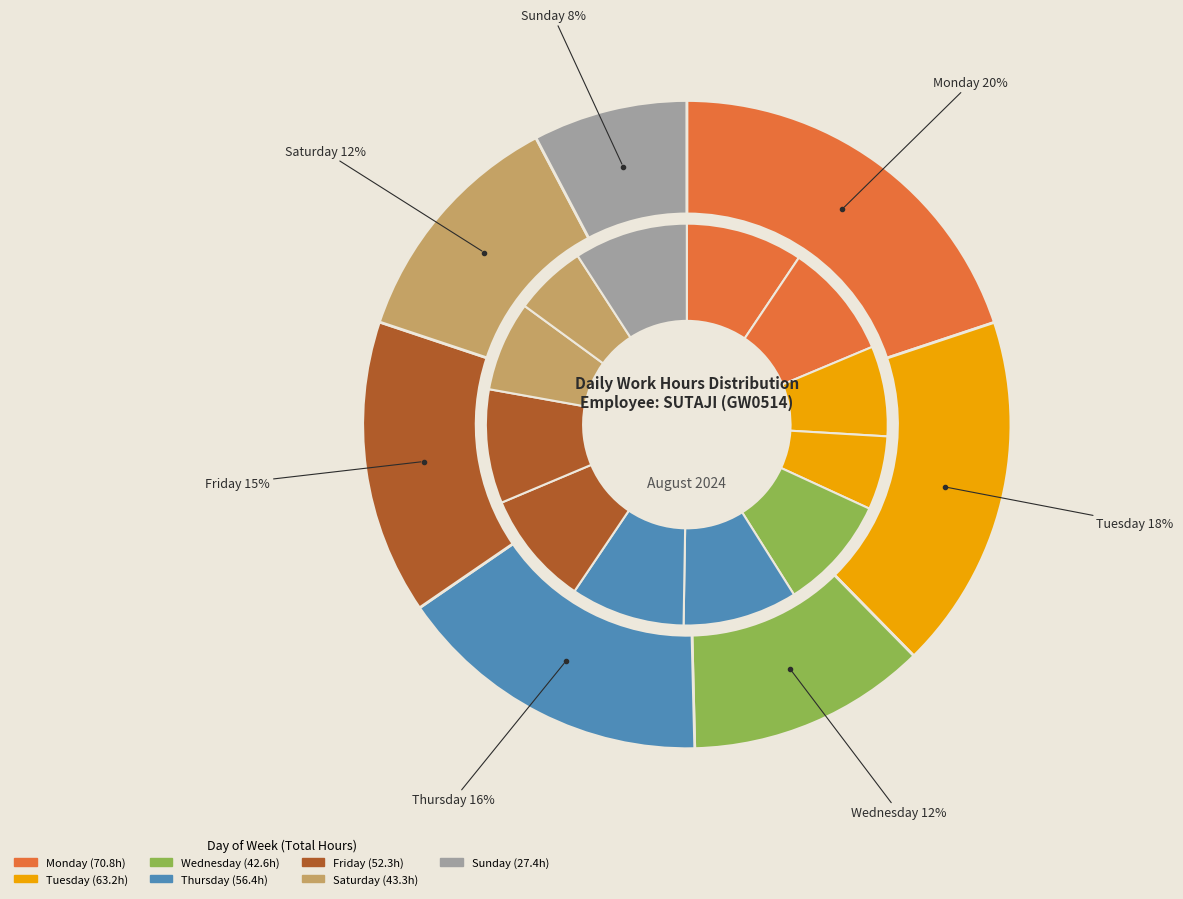

Is there a majority slice in this chart?

No